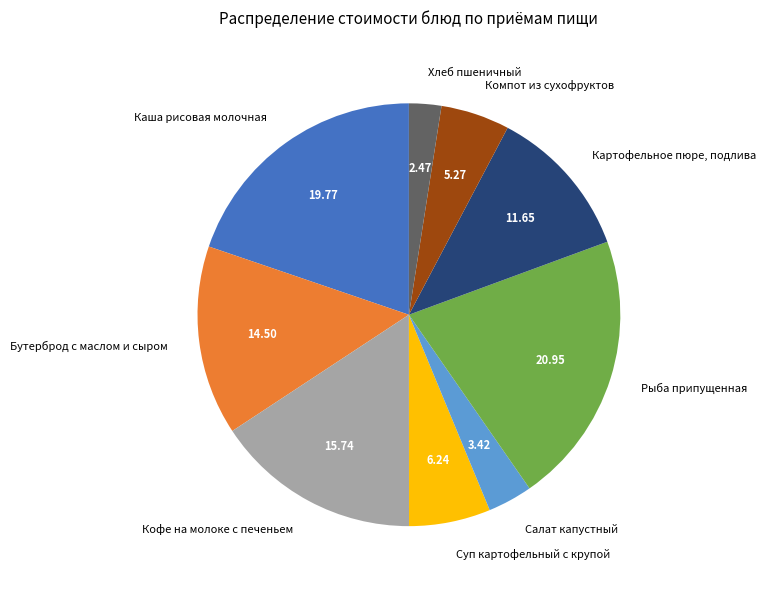

Rank the categories by value from lowest to highest.

Хлеб пшеничный, Салат капустный, Компот из сухофруктов, Суп картофельный с крупой, Картофельное пюре, подлива, Бутерброд с маслом и сыром, Кофе на молоке с печеньем, Каша рисовая молочная, Рыба припущенная